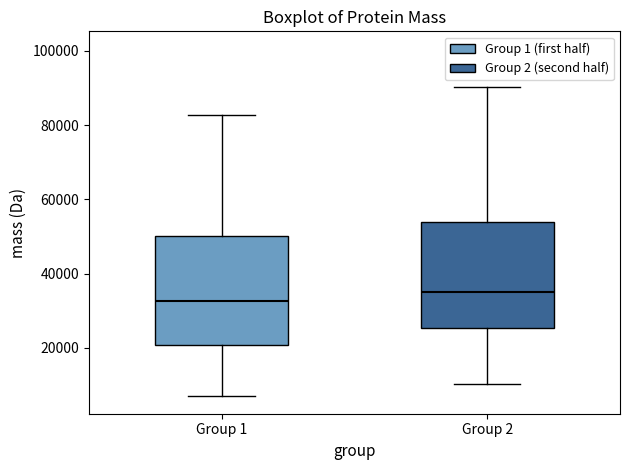

Reading left to right, read every box against the y-axis: the position of its median line, the range the box covers, and the ends of its whiskers. The values are not printed on the chart, so give them approximately, as read against the axis.

Group 1: median 32000, box 20000 to 50000, whiskers 6000 to 82000
Group 2: median 36000, box 26000 to 54000, whiskers 10000 to 90000